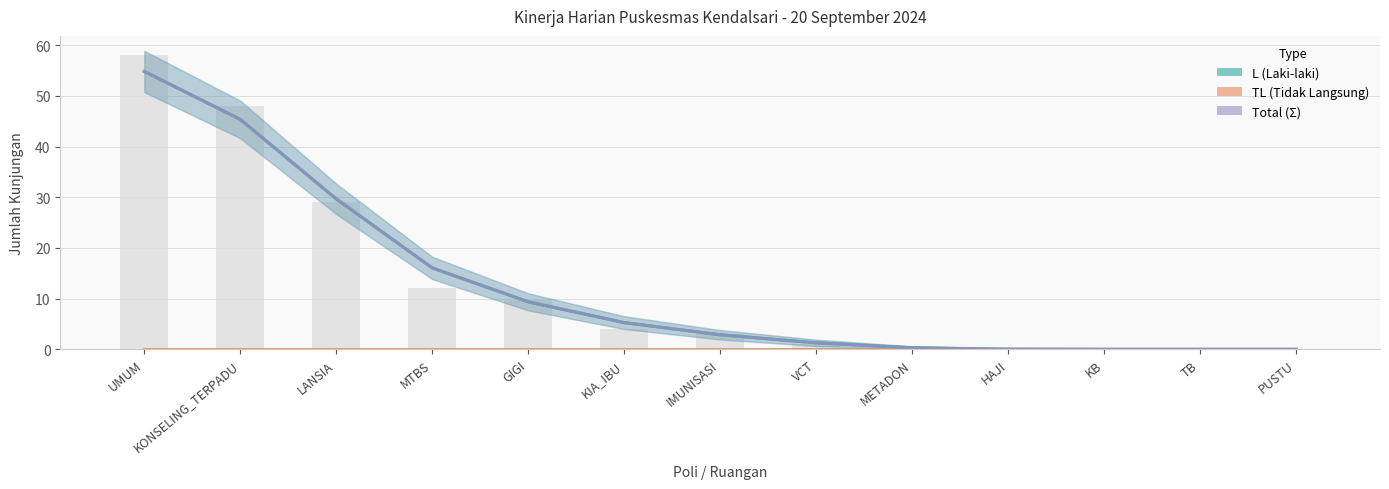

Reading left to right, what are all the values shown in this chart?

L (Laki-laki): UMUM=54.8	KONSELING_TERPADU=45.4	LANSIA=29.7	MTBS=16.1	GIGI=9.4	KIA_IBU=5.3	IMUNISASI=2.9	VCT=1.3	METADON=0.3	HAJI=0.0	KB=0.0	TB=0.0	PUSTU=0.0
TL (Tidak Langsung): UMUM=0.0	KONSELING_TERPADU=0.0	LANSIA=0.0	MTBS=0.0	GIGI=0.0	KIA_IBU=0.0	IMUNISASI=0.0	VCT=0.0	METADON=0.0	HAJI=0.0	KB=0.0	TB=0.0	PUSTU=0.0
Total (Σ): UMUM=54.8	KONSELING_TERPADU=45.4	LANSIA=29.7	MTBS=16.1	GIGI=9.4	KIA_IBU=5.3	IMUNISASI=2.9	VCT=1.3	METADON=0.3	HAJI=0.0	KB=0.0	TB=0.0	PUSTU=0.0